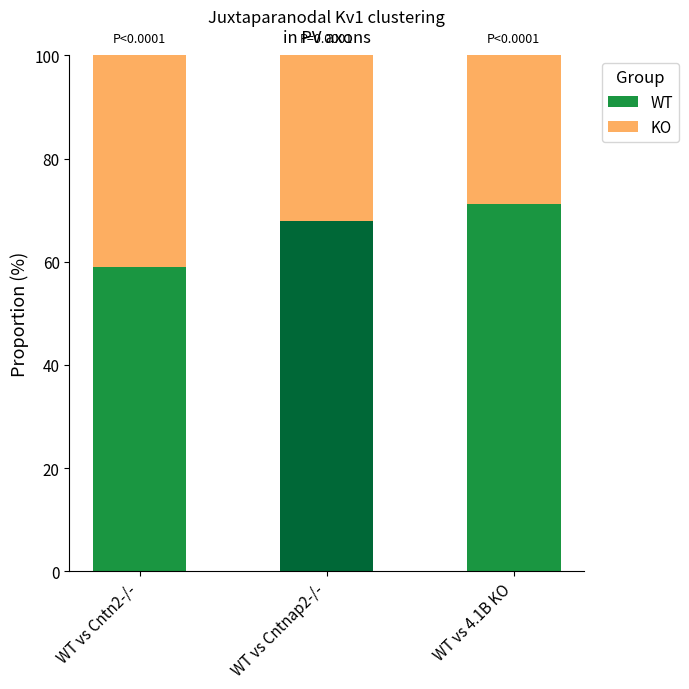

What is the total value across all series at WT vs Cntn2-/-?

100.0